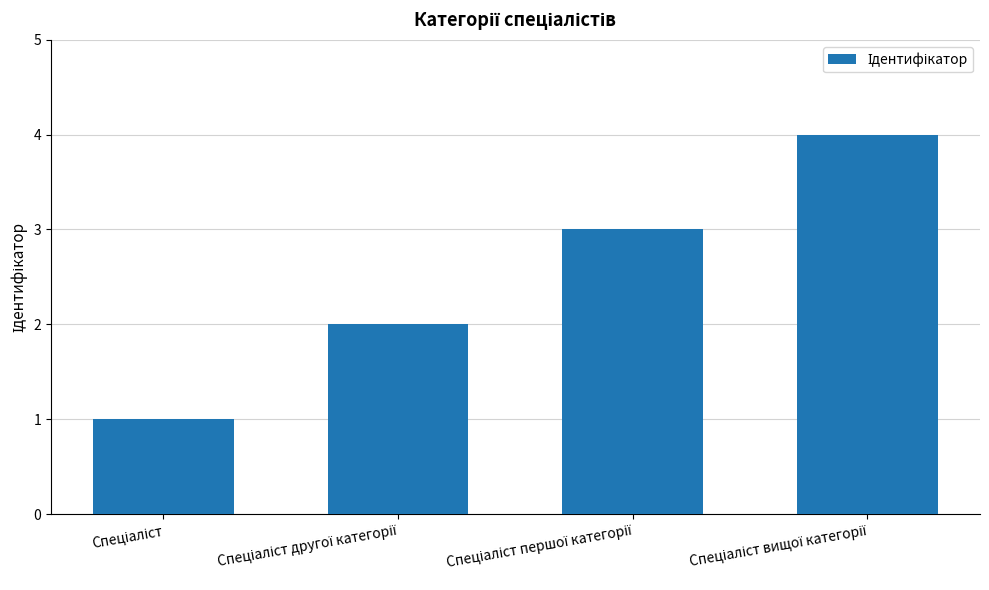

What is the sum of all values?

10